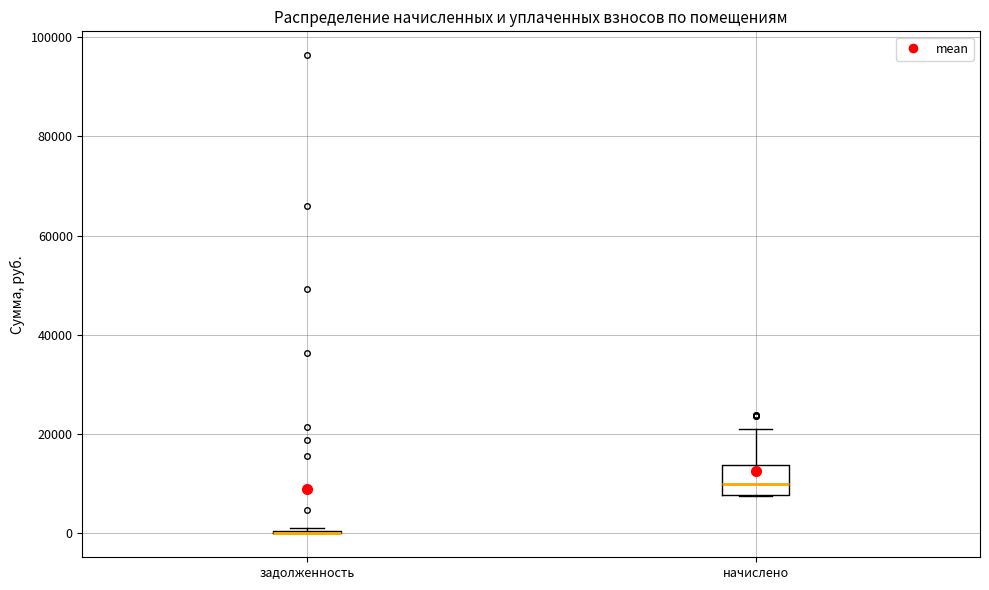

Comparing the boxes themselves (not the whiskers), which one is the tallest?

начислено